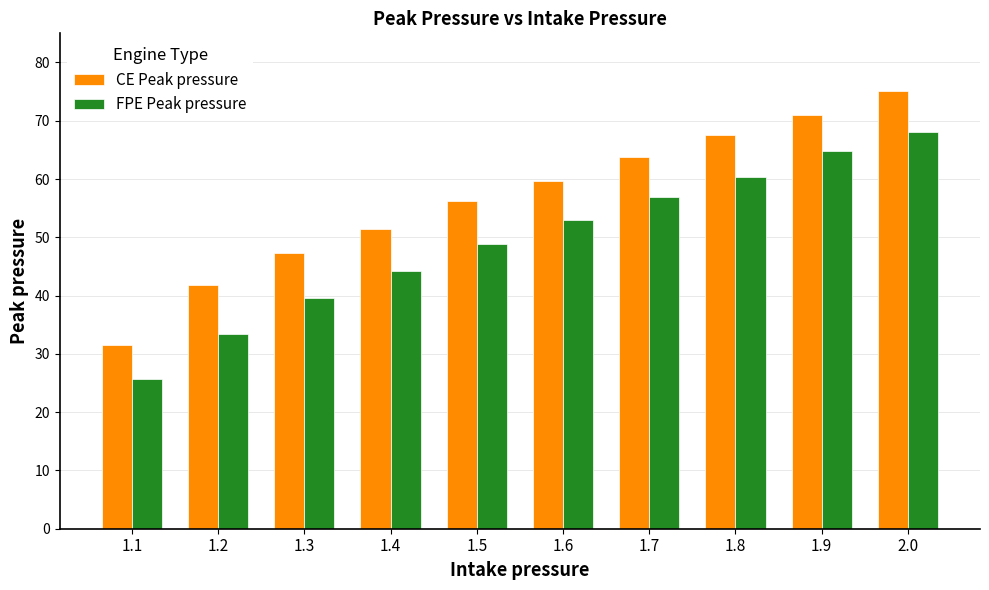

Does the chart contain stacked bars?

No